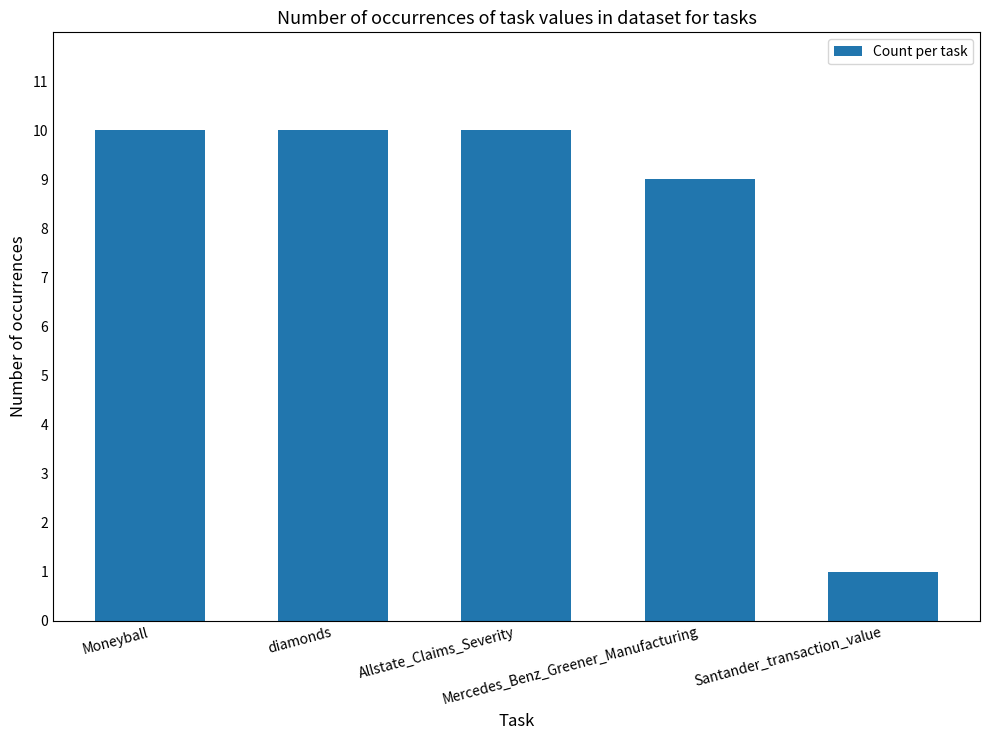

What is the change in value from Allstate_Claims_Severity to Mercedes_Benz_Greener_Manufacturing?

-1